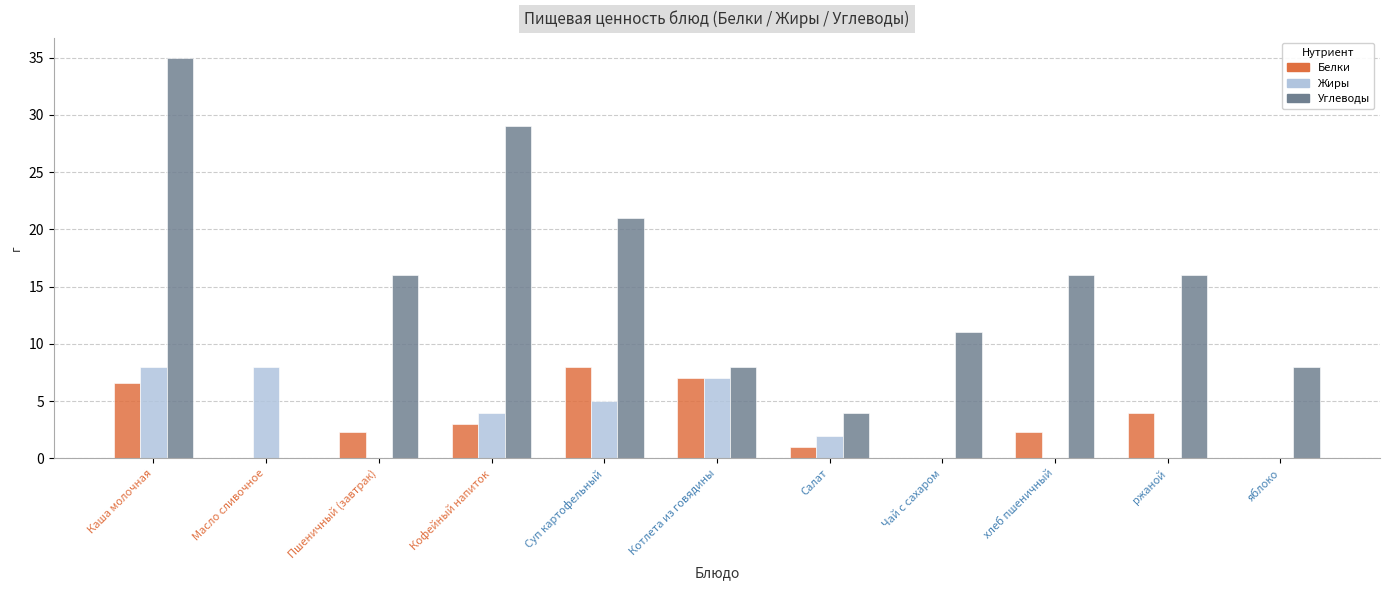

The Жиры series shows 2.9 at хлеб пшеничный. True or false?

False